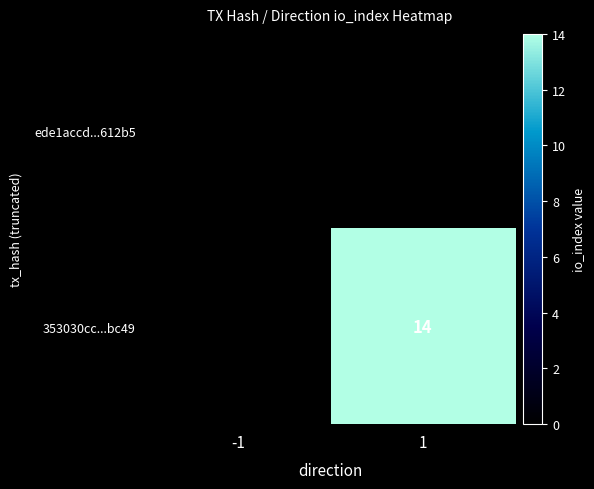

True or false: 353030cc...bc49 has a value of 5 at 1.

False